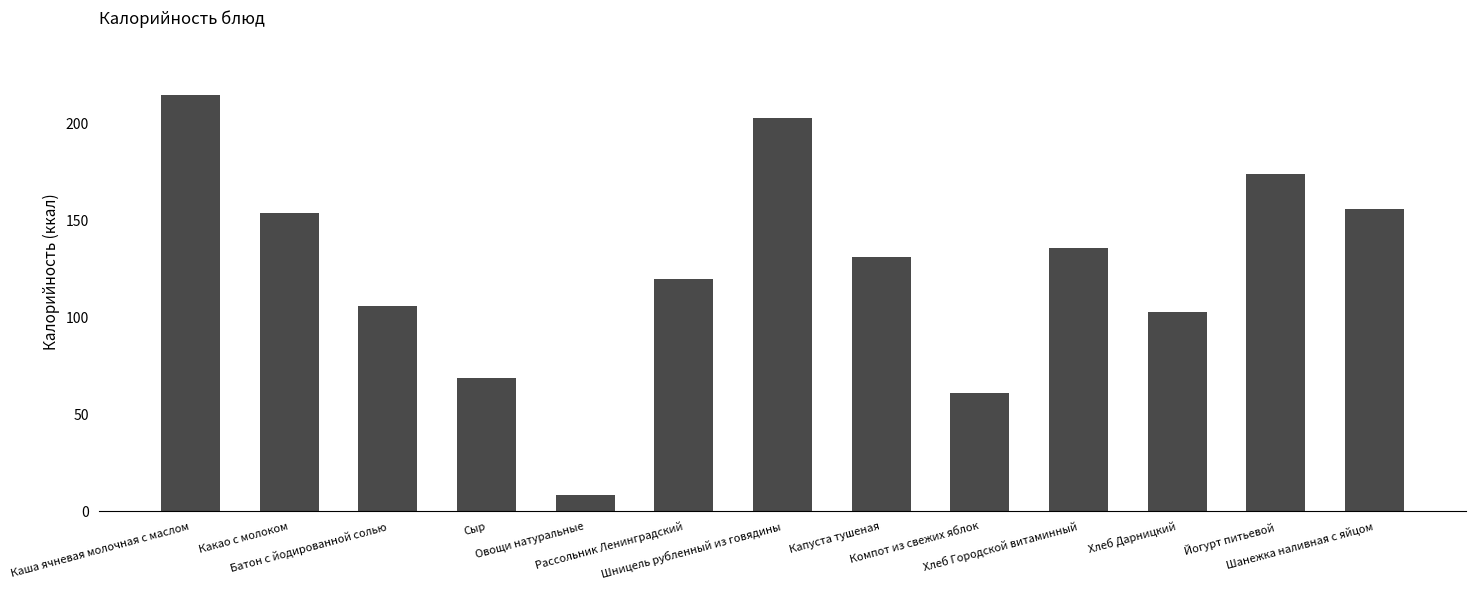

Reading left to right, list all the values displayed in this chart.

Каша ячневая молочная с маслом=215.0	Какао с молоком=154.0	Батон с йодированной солью=106.0	Сыр=68.6	Овощи натуральные=8.4	Рассольник Ленинградский=120.0	Шницель рубленный из говядины=203.0	Капуста тушеная=131.0	Компот из свежих яблок=61.0	Хлеб Городской витаминный=136.0	Хлеб Дарницкий=103.0	Йогурт питьевой=174.0	Шанежка наливная с яйцом=156.0